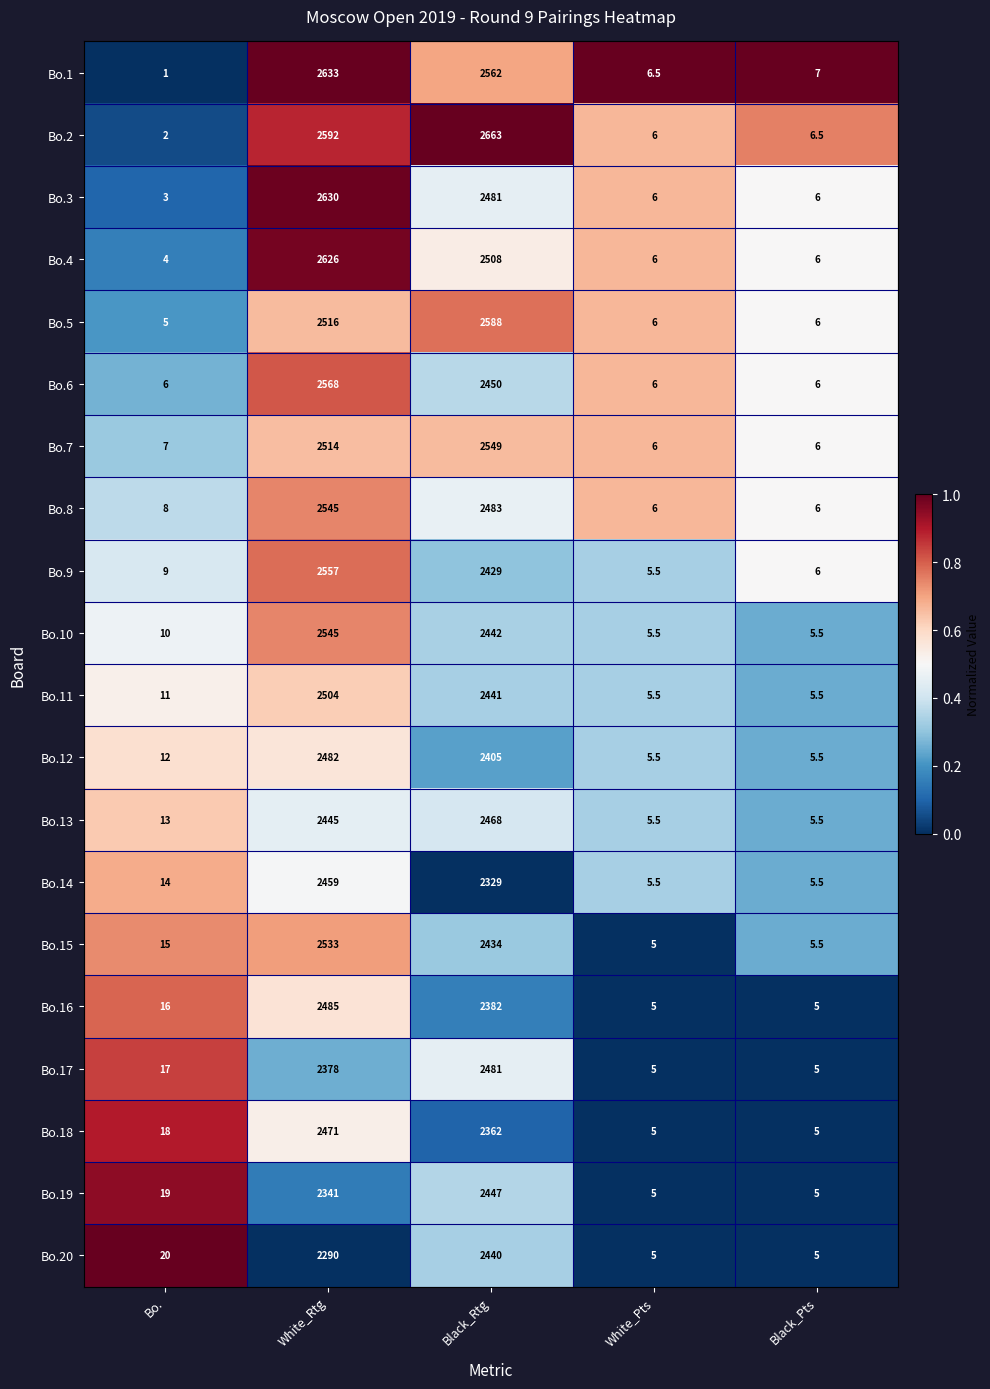

Which category has the highest value across all series?

Black_Rtg